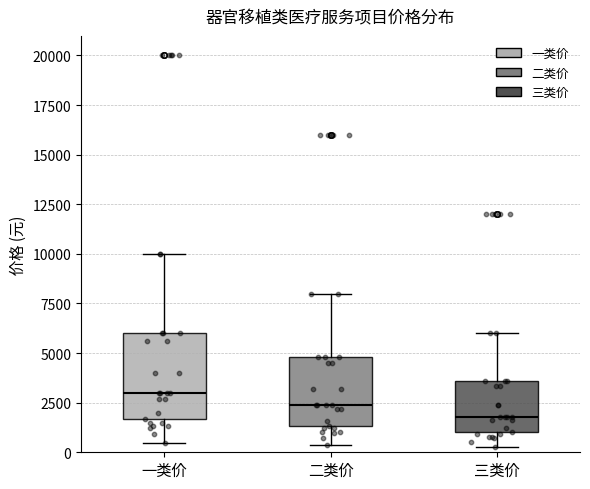

Reading left to right, transcribe this box plot: for each box, give where its median line is, the range the box spans, and where its two whiskers end, as read against the y-axis. The values are not printed on the chart, so give them approximately, as read against the axis.

一类价: median 3000, box 1500 to 6000, whiskers 500 to 10000
二类价: median 2500, box 1500 to 5000, whiskers 500 to 8000
三类价: median 2000, box 1000 to 3500, whiskers 500 to 6000